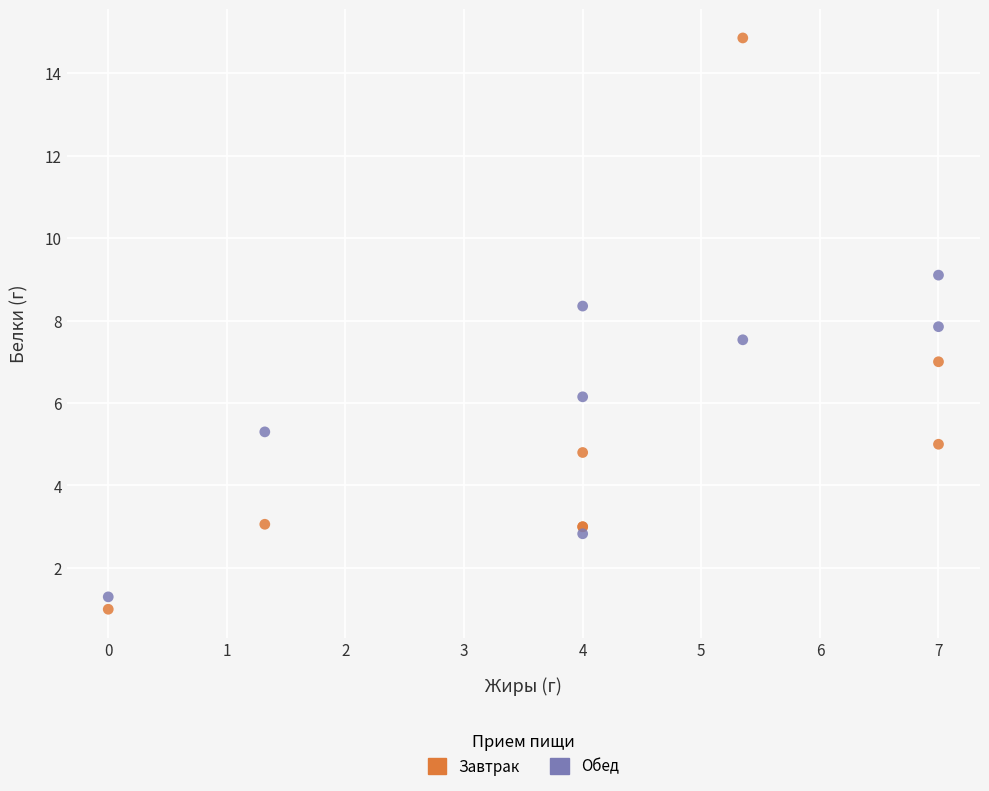

Which series has the widest spread of Y values?

Завтрак